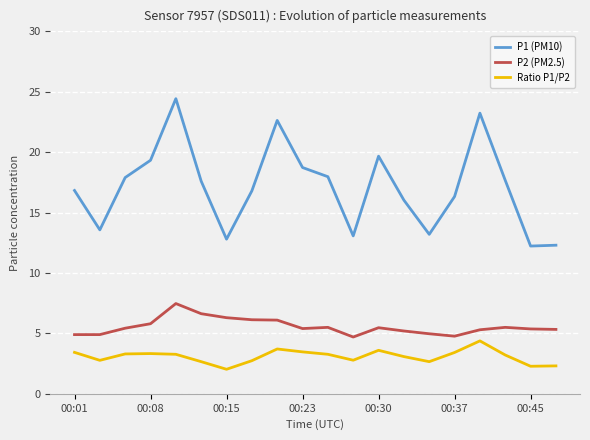

True or false: P1 (PM10) and Ratio P1/P2 intersect in this chart.

False